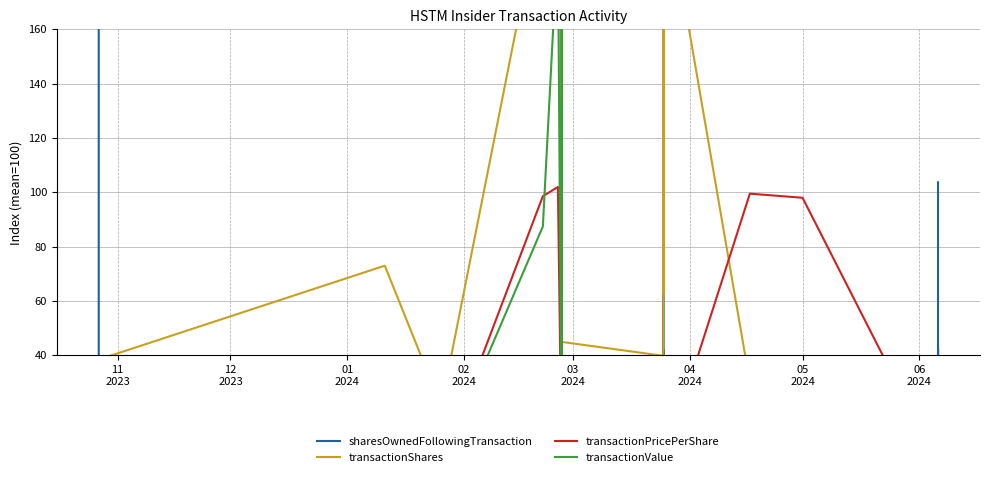

How many distinct data groups are displayed?

4